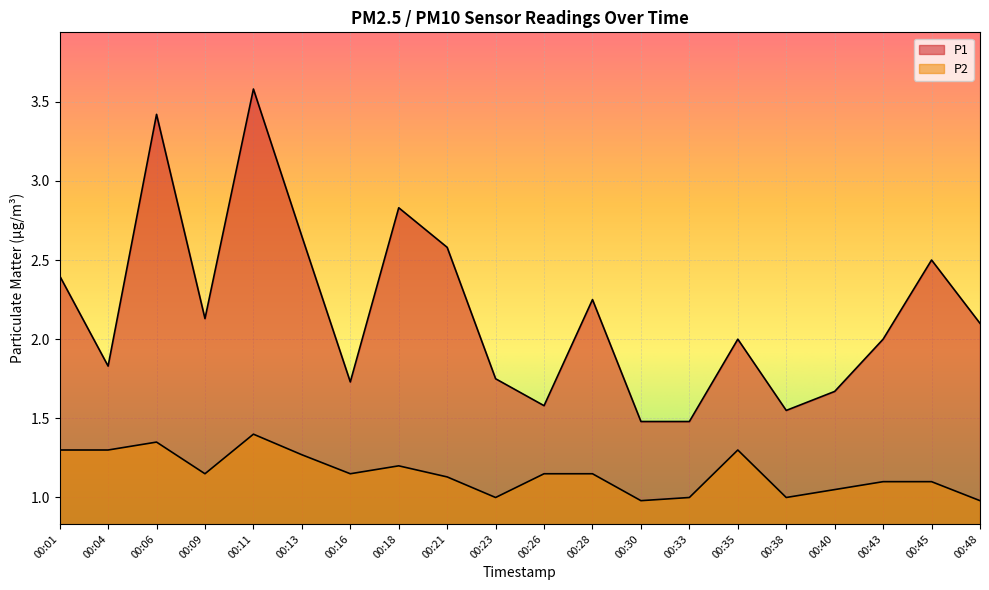

The value of P2 at 00:13 is 1.3. True or false?

True